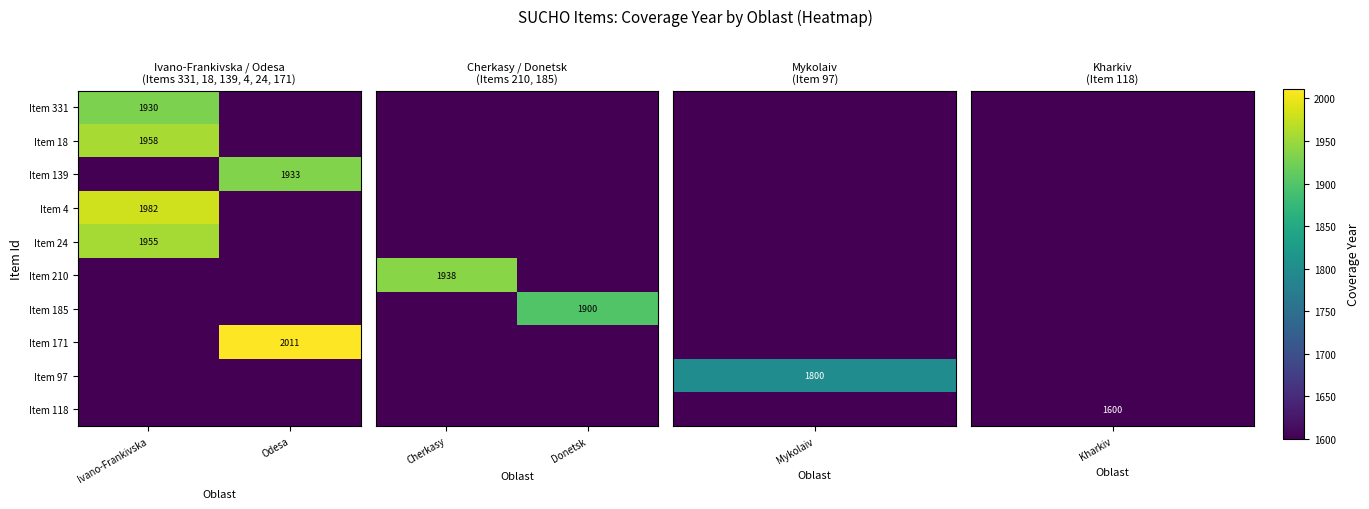

The value of Item 4 at Ivano-Frankivska is 1982. True or false?

True